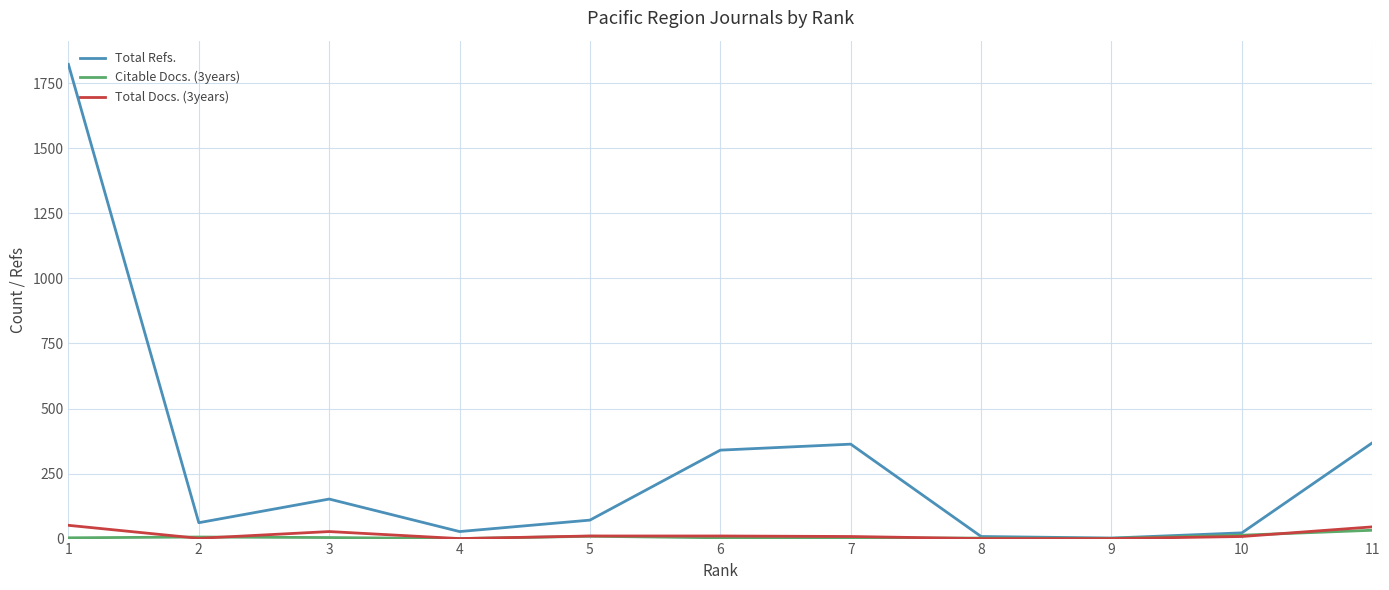

What are all the series names shown in the legend?

Total Refs., Citable Docs. (3years), Total Docs. (3years)